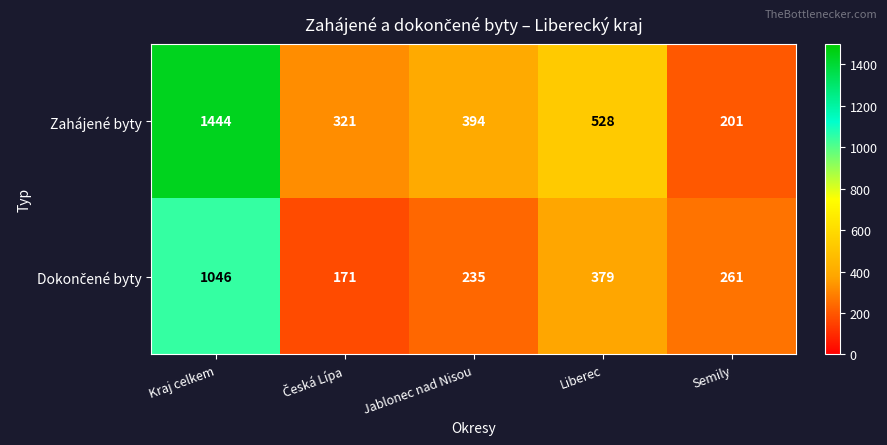

At which category is the sum across all series the highest?

Kraj celkem